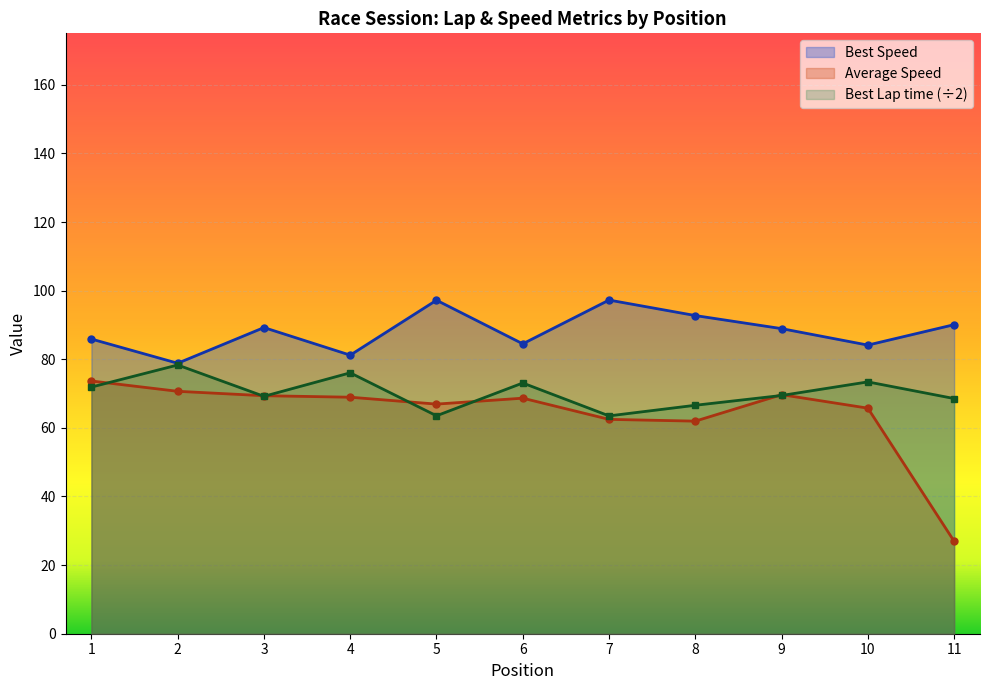

True or false: Best Lap time and Best Speed intersect in this chart.

False